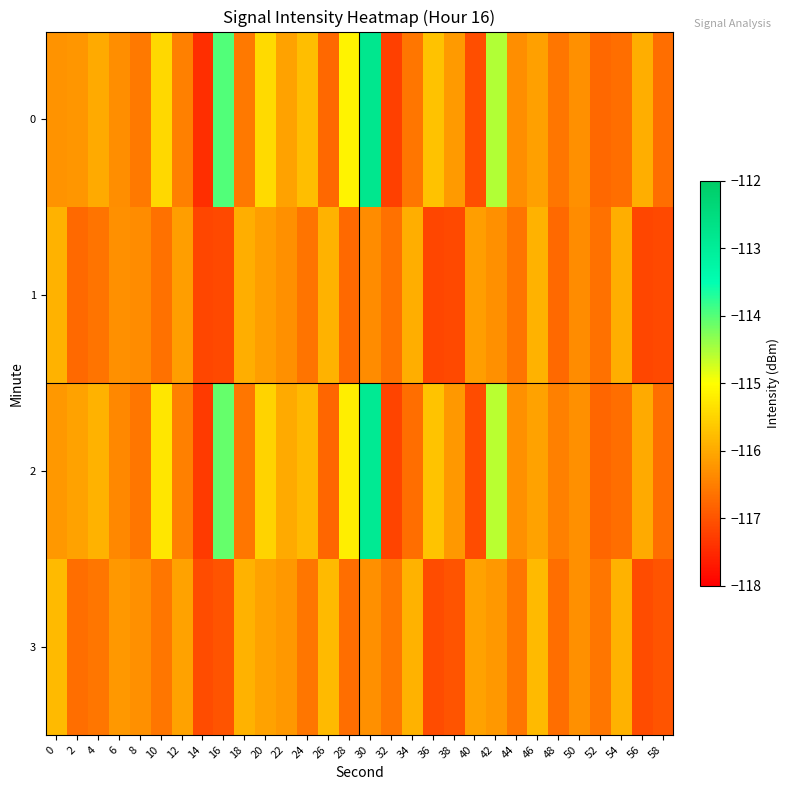

Count the number of data series in this chart.

4